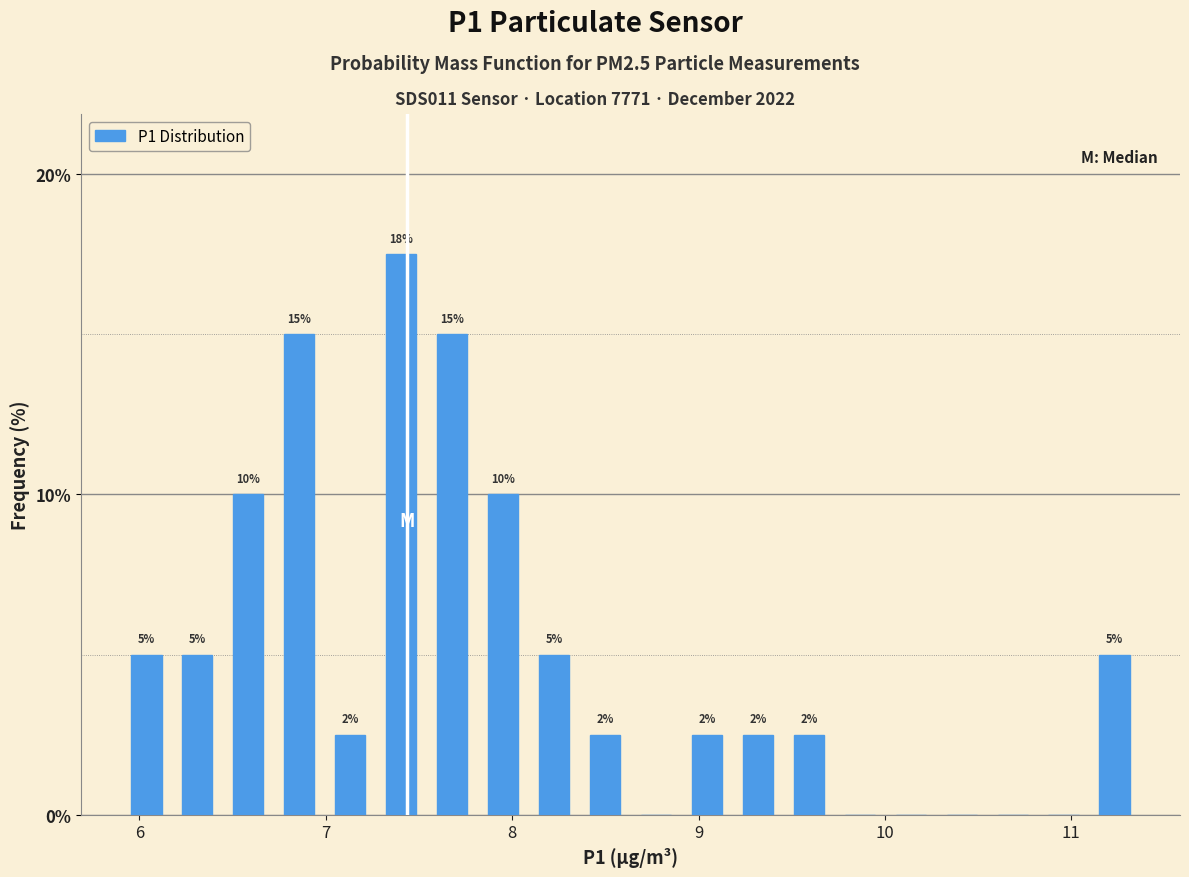

Around what value on the x-axis is the tallest bar? Give the approximate position of its centre, as read against the axis.

7.4